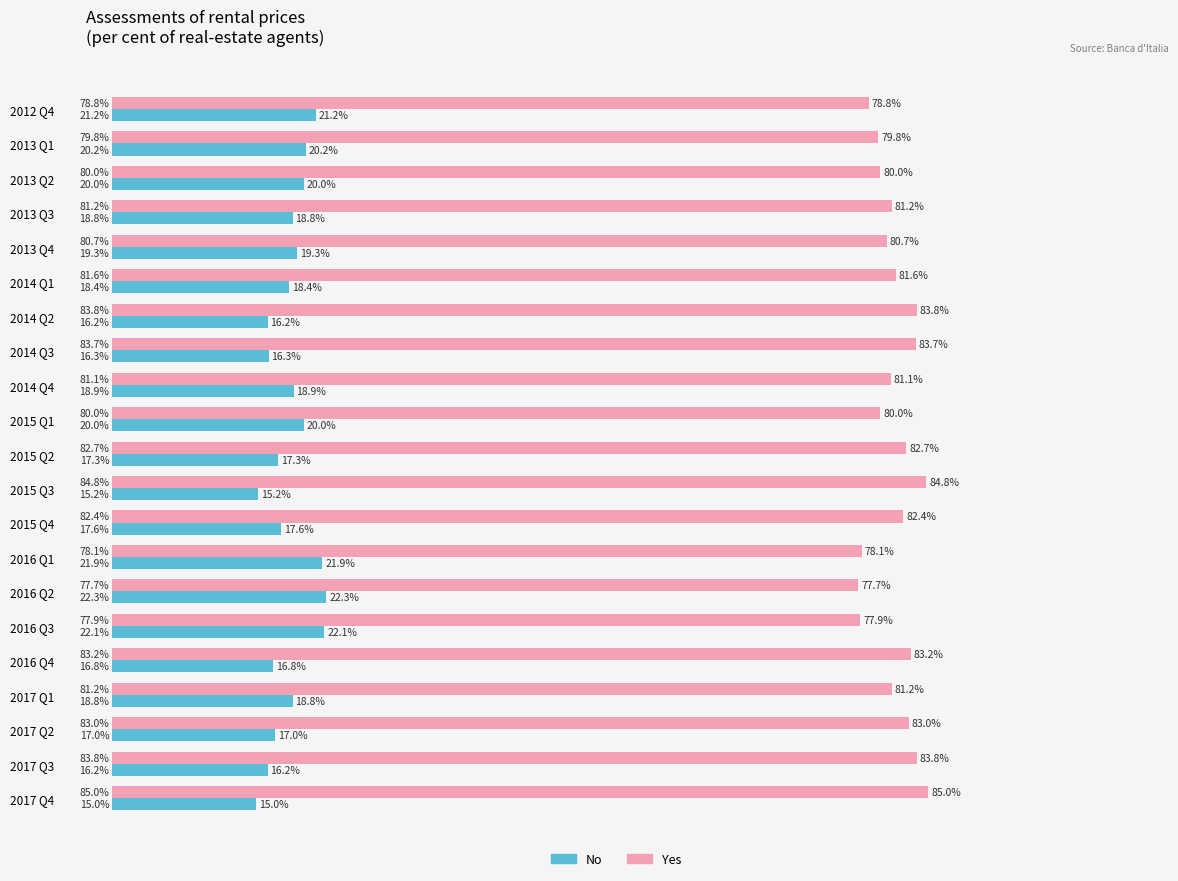

Which series has the largest total across all categories?

Yes